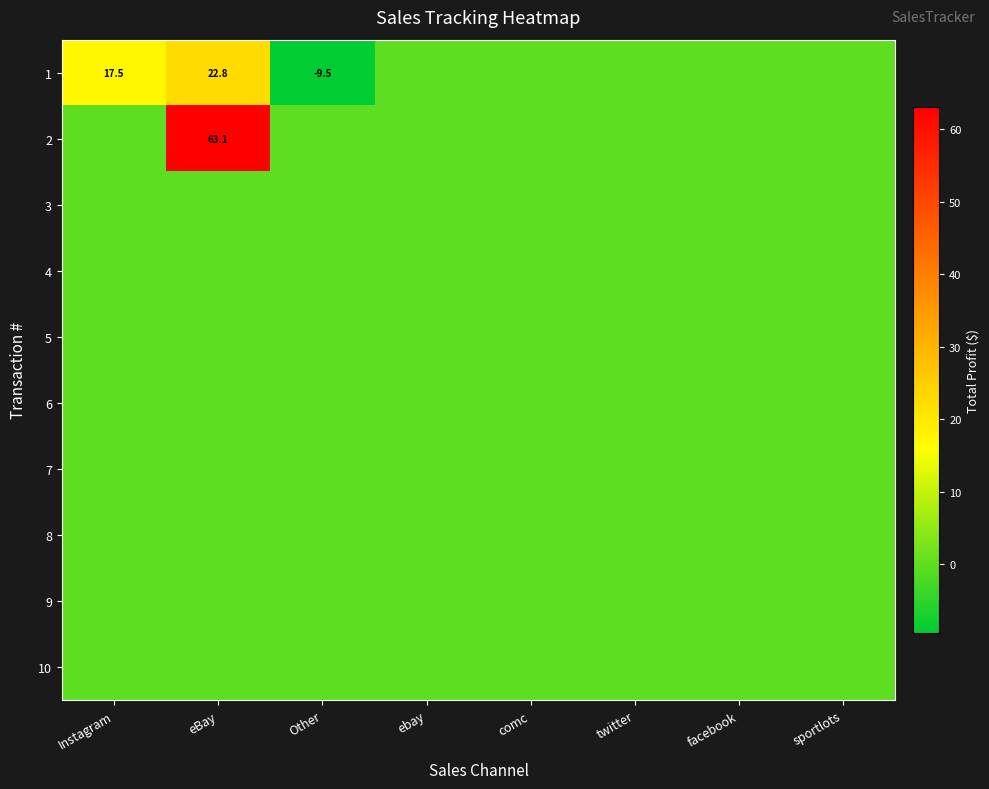

Is it true that 6 equals 0.0 at Other?

True